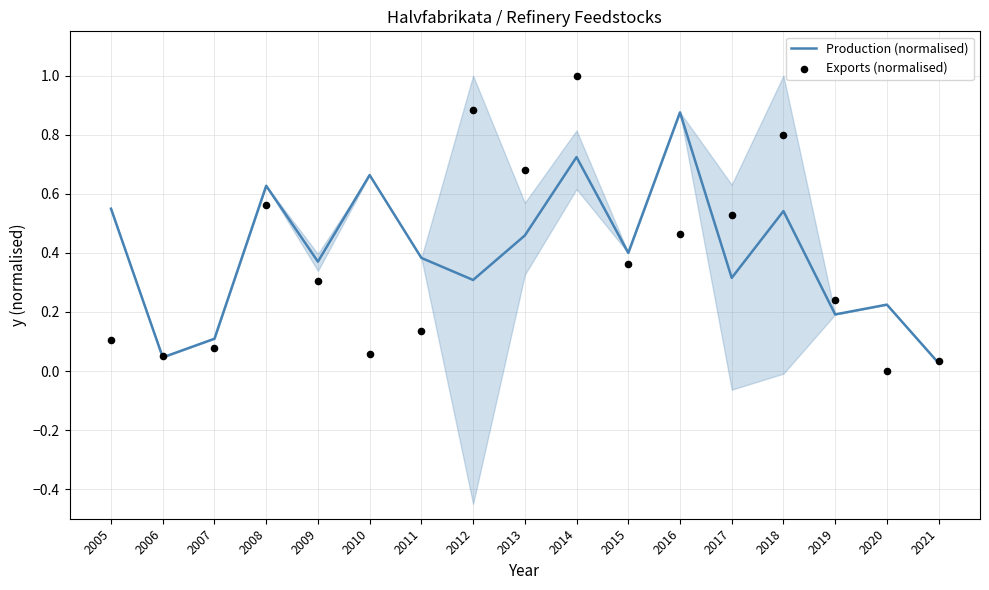

Which series has the largest Y range (max minus min)?

Exports (normalised)